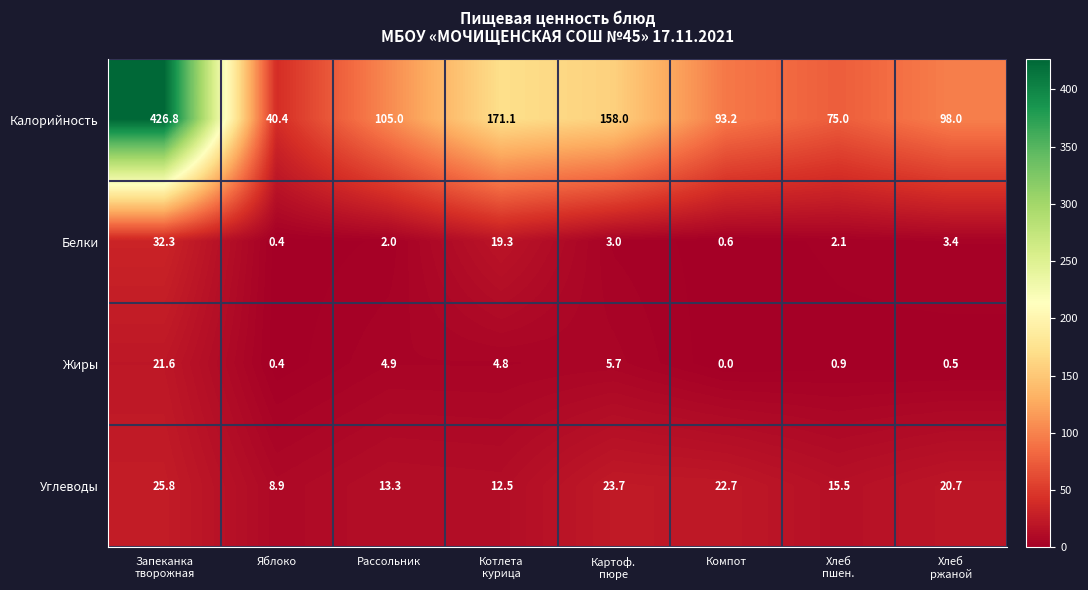

Is it true that Жиры equals 4.9 at Рассольник?

True